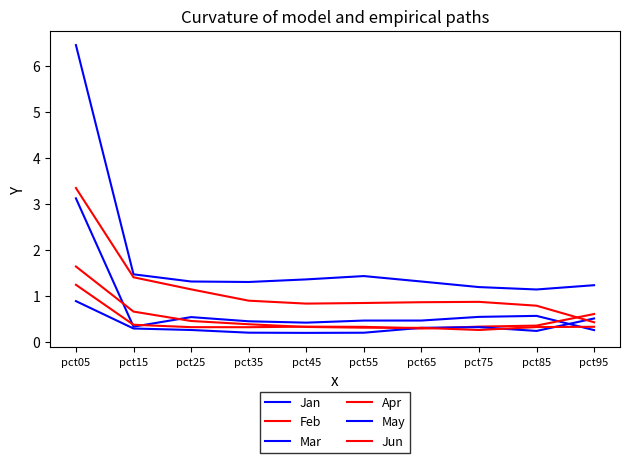

The value of Jan at pct85 is 0.3. True or false?

False